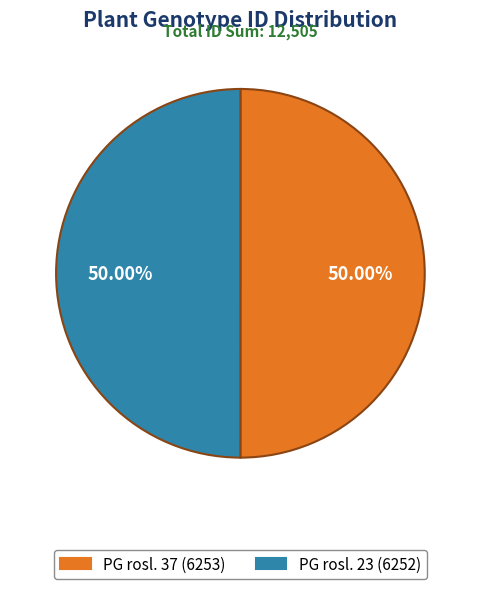

Do PG rosl. 23 and PG rosl. 37 together represent more than half of the pie?

Yes